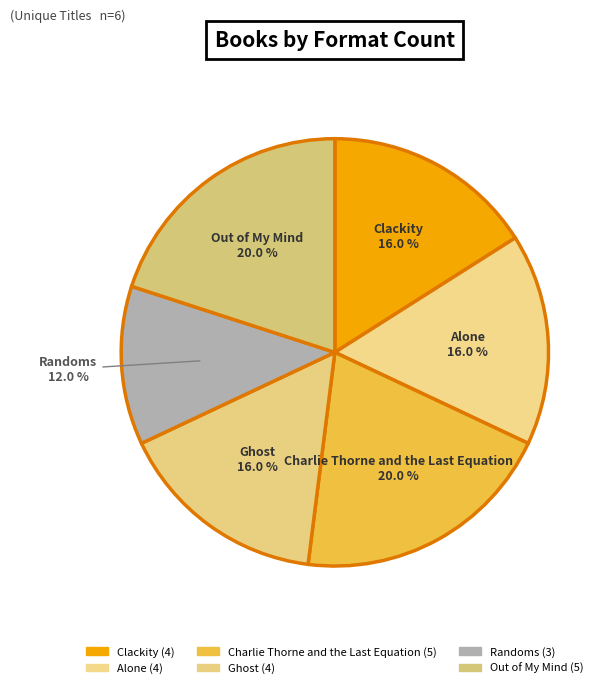

To the nearest percent, what is the difference between the largest and smallest slice percentages?

8%